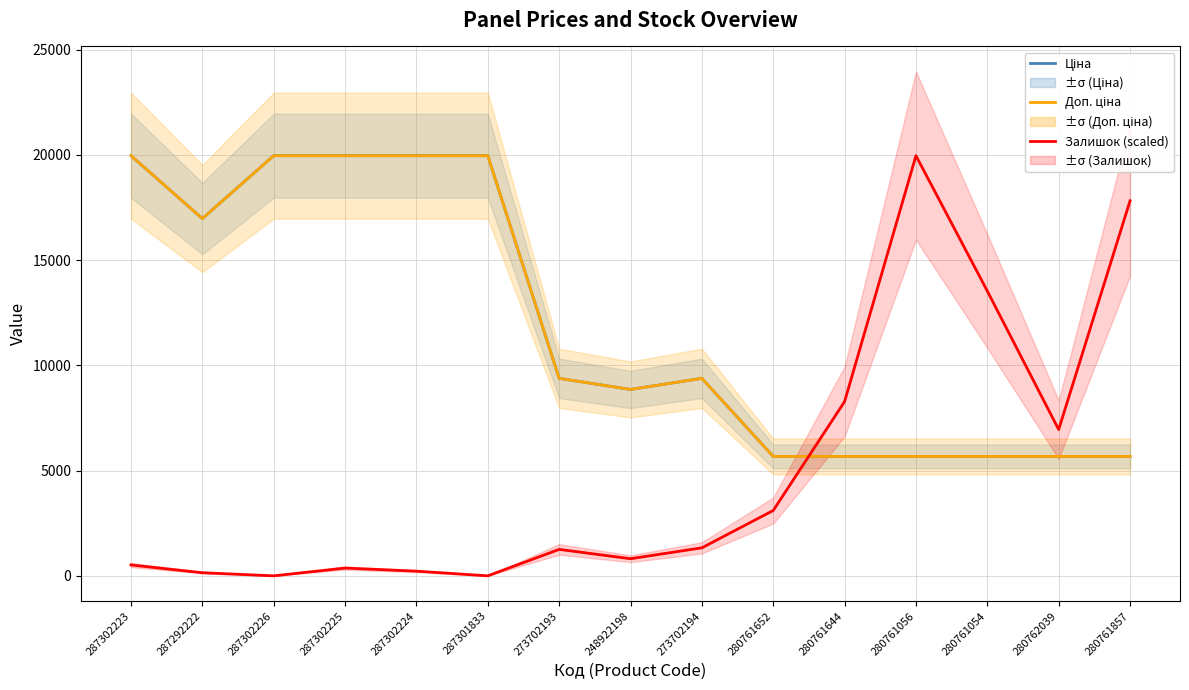

At which category is the sum across all series the highest?

287302223